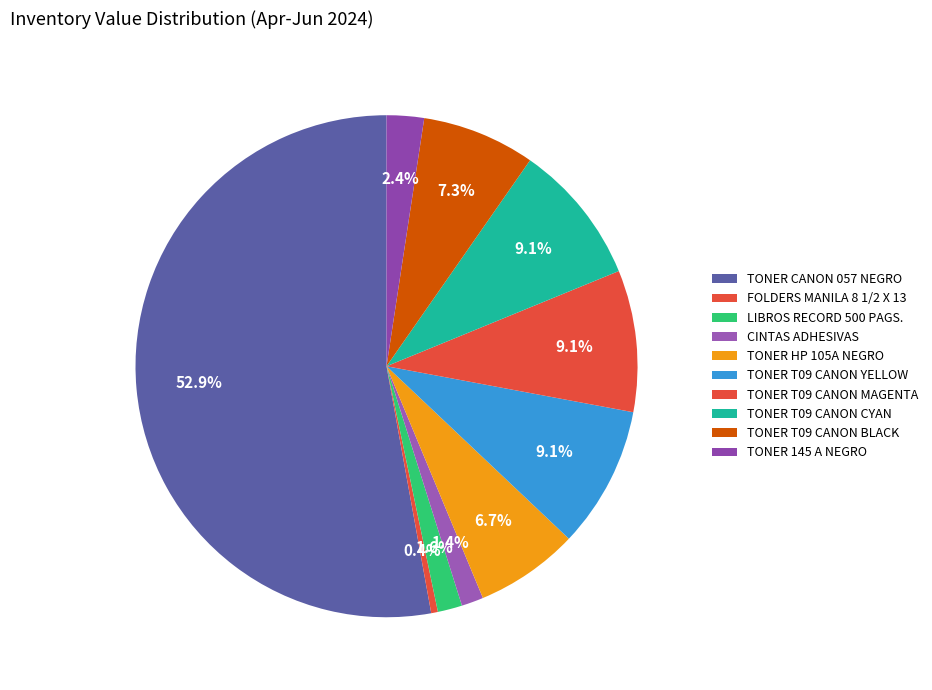

How many segments does this pie chart have?

10